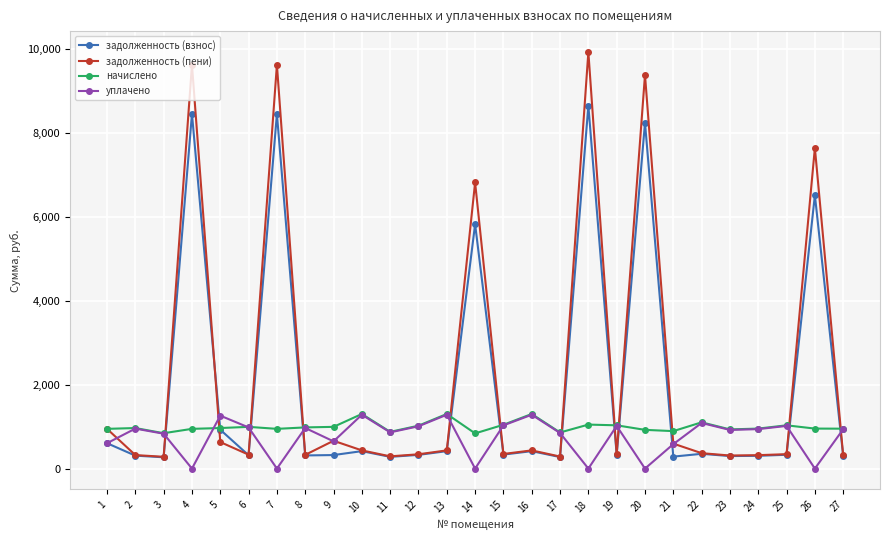

How many values in the задолженность (взнос) series exceed 329?

15